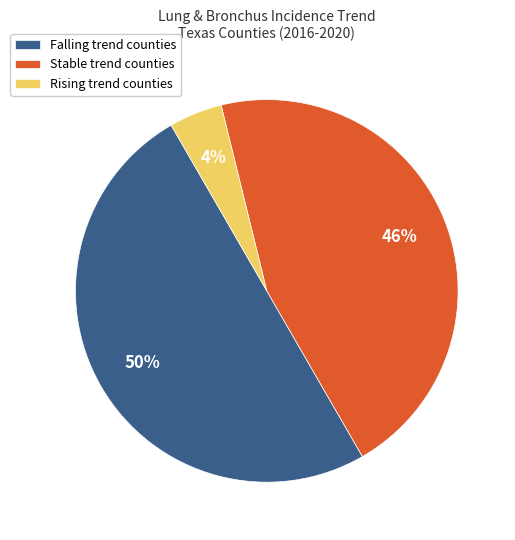

To the nearest percent, what is the average slice percentage?

33%